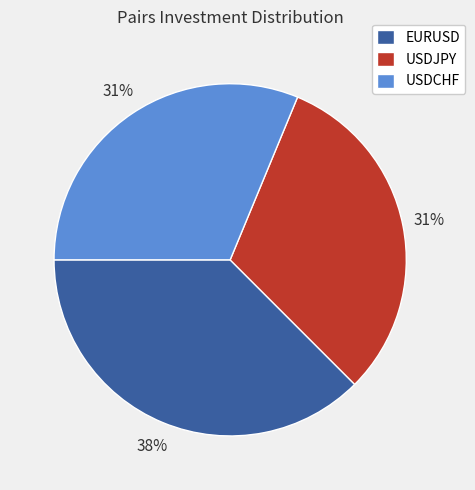

Is there a majority slice in this chart?

No